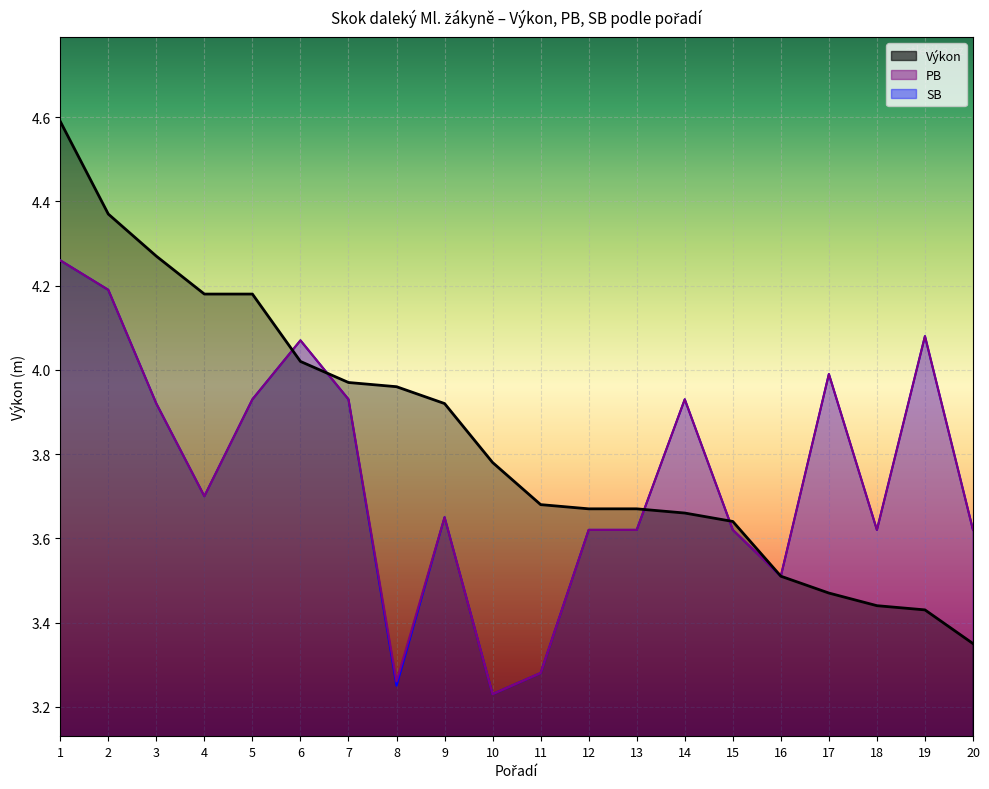

What is the value of the PB point at the 18th from the left?

3.6